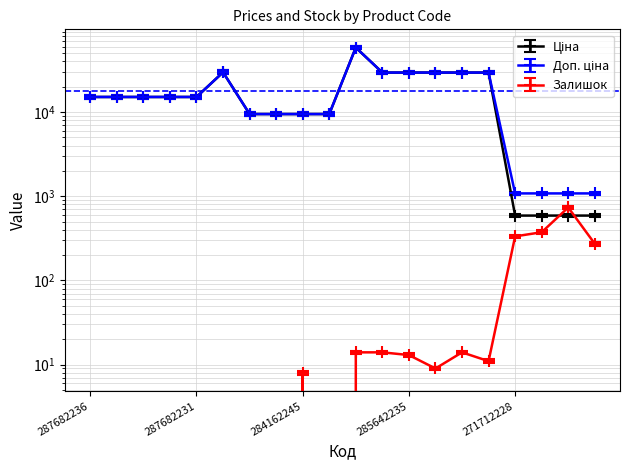

How many distinct data groups are displayed?

3